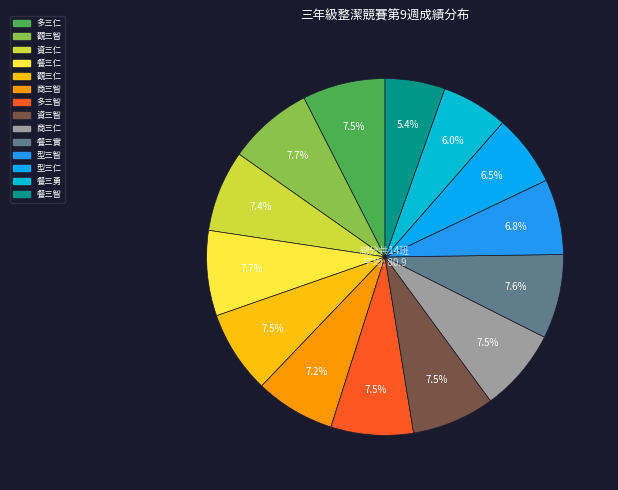

Combined, do 資三仁 and 觀三智 account for over 50%?

No